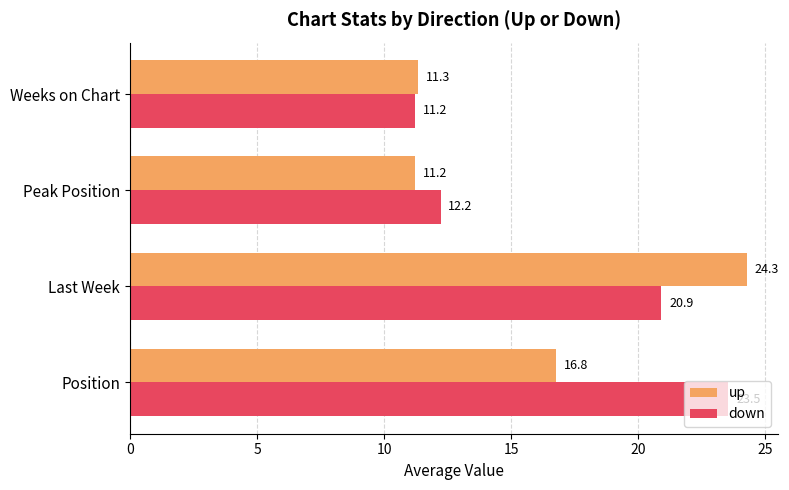

What is the difference between the highest and lowest values at Peak Position?

1.0